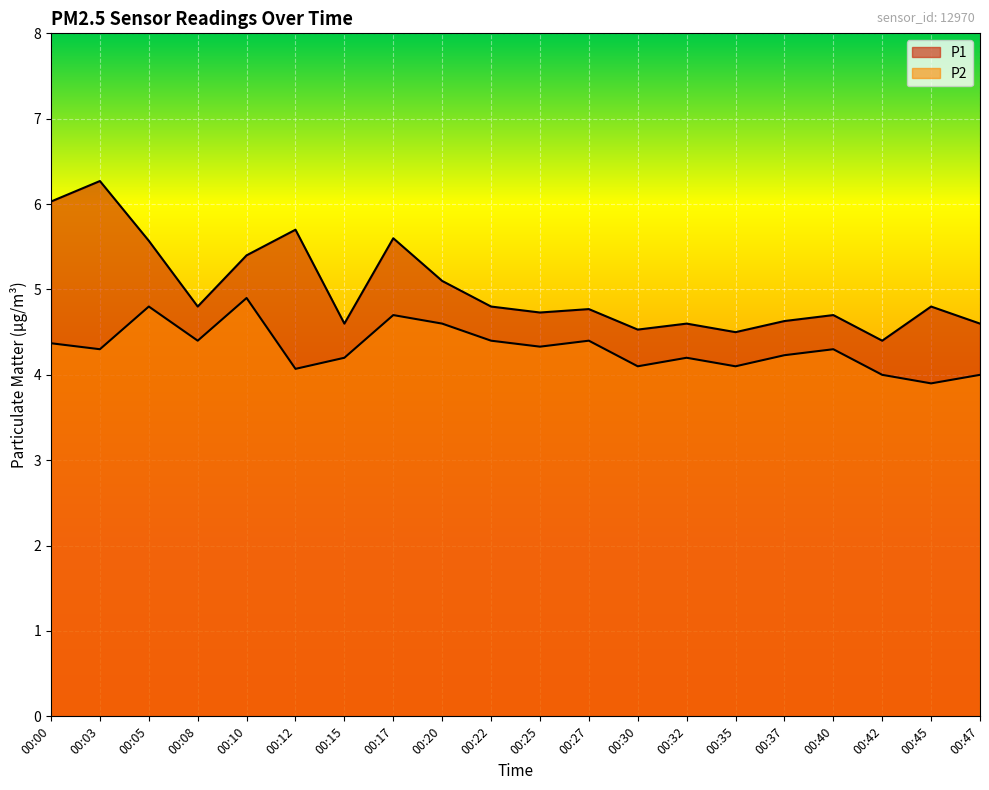

True or false: P1 and P2 cross at least once.

False